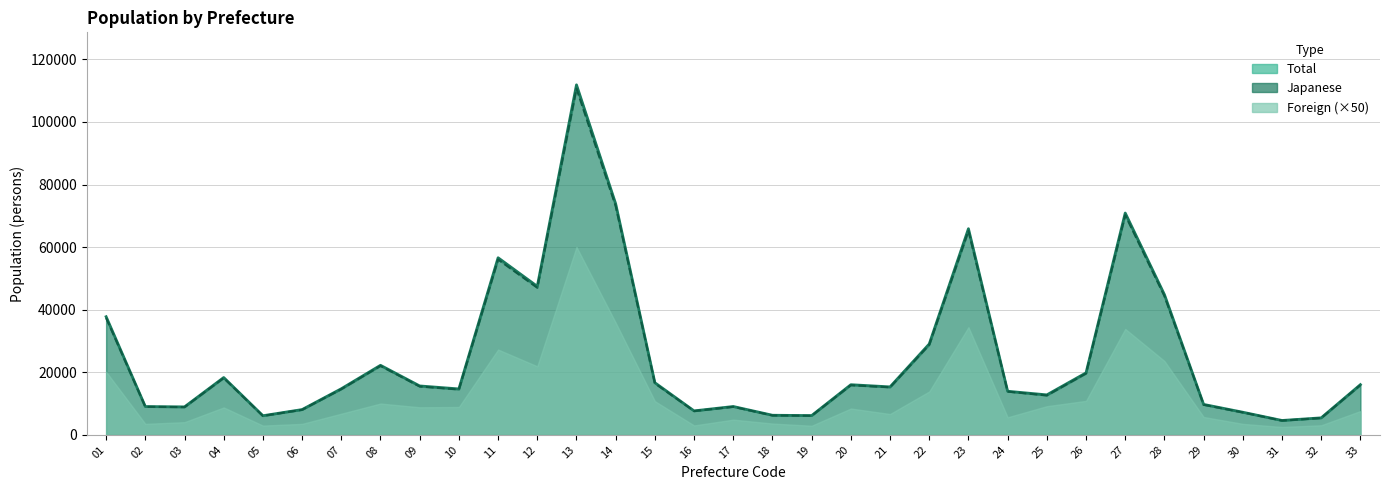

How many data points does each series have?

33